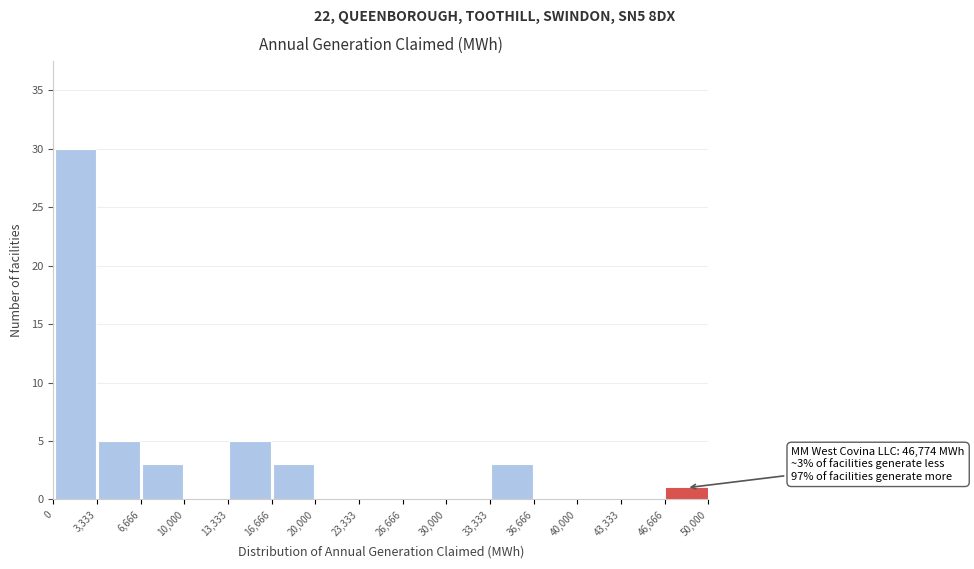

Over which range of the x-axis is the bar tallest?

0 to 3,333